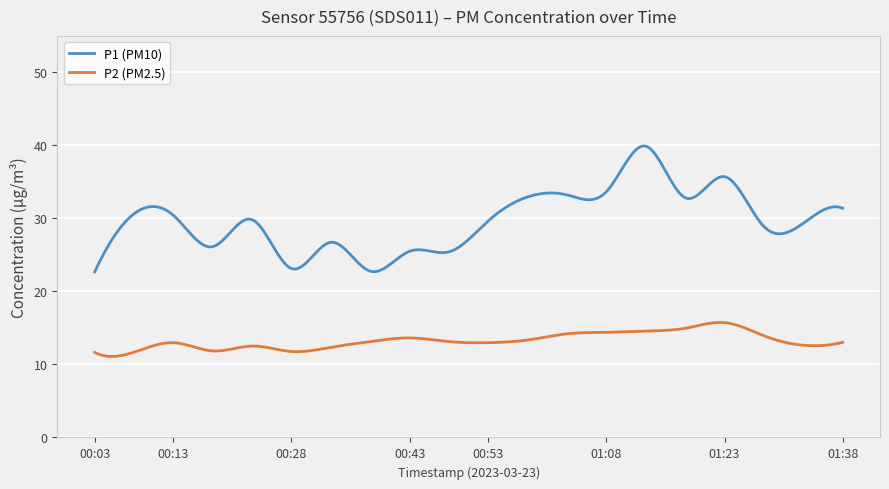

How many lines are shown in the chart?

2